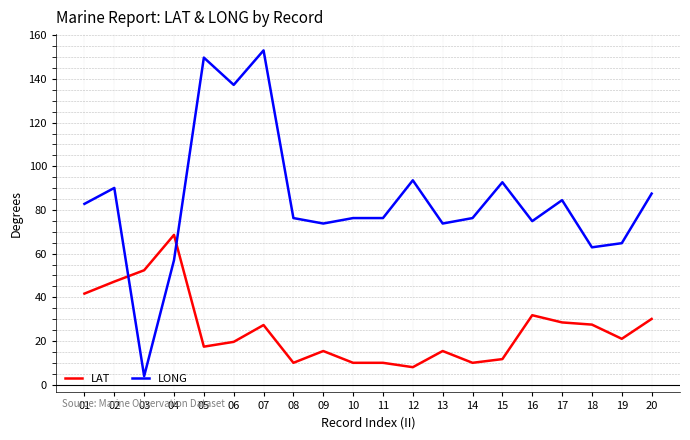

Which label corresponds to the smallest value in the chart?

03